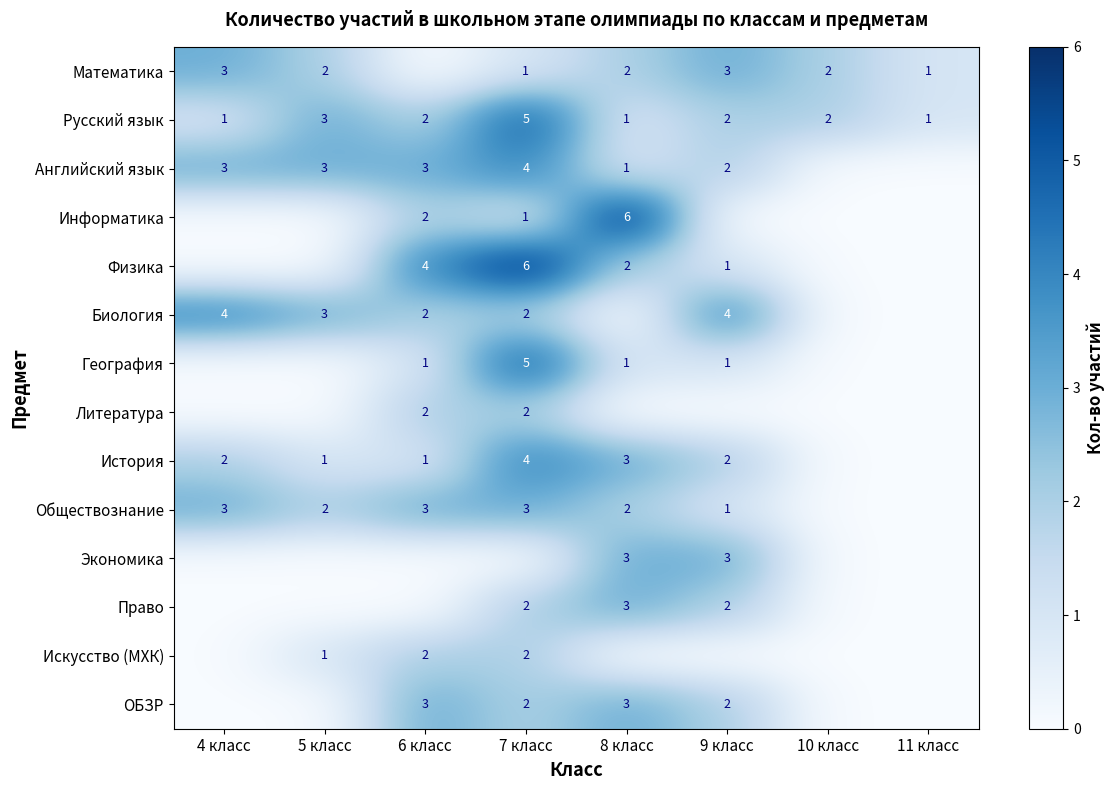

True or false: Экономика has a value of 2 at 8 класс.

False